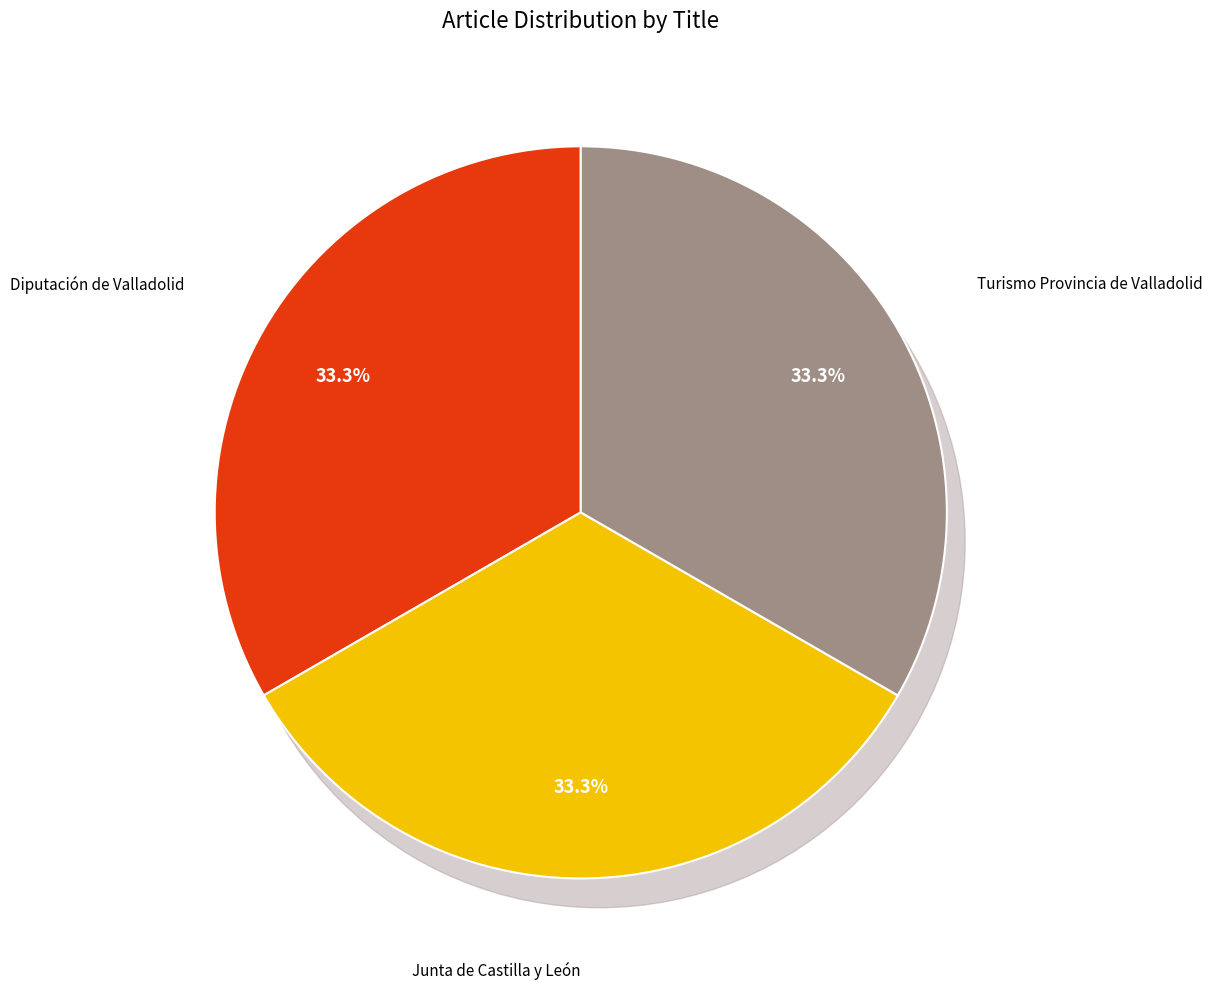

How many slices are in this pie chart?

3